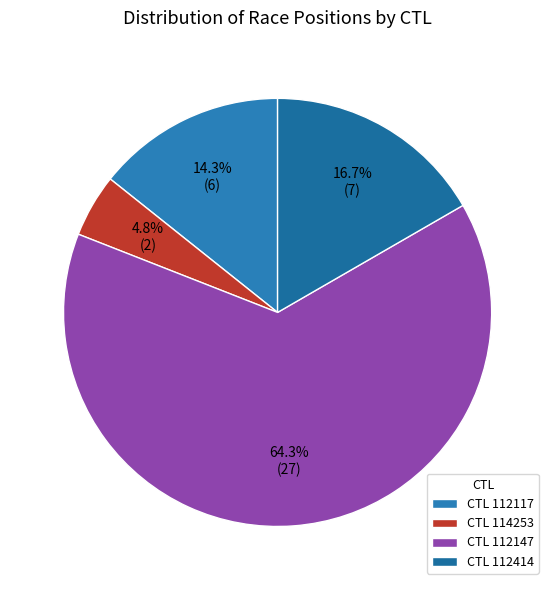

Which slice is the smallest?

CTL 114253